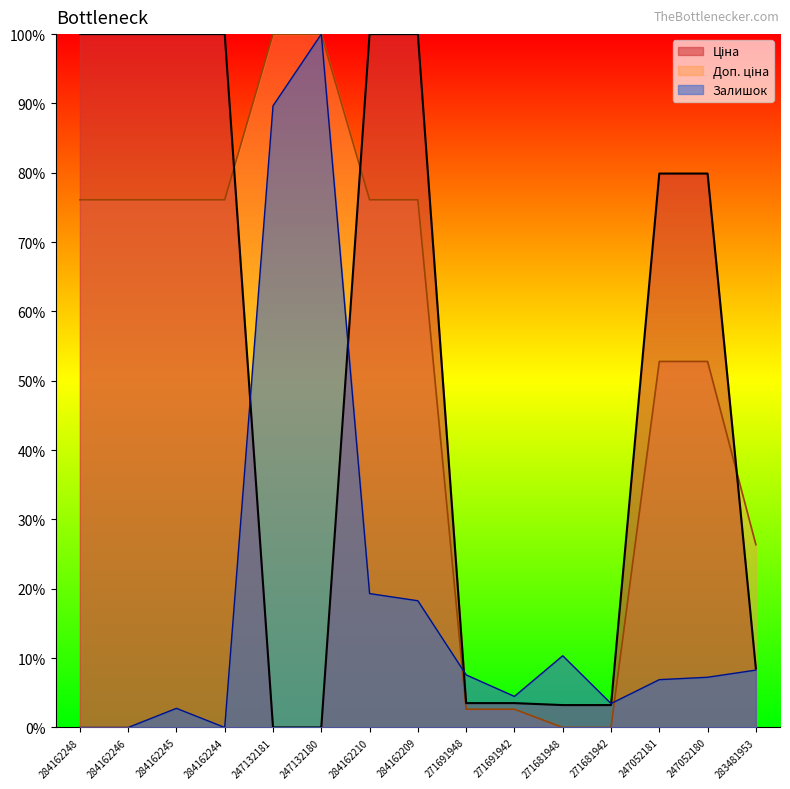

Rank the series at 247052181 from lowest to highest value.

Залишок, Доп. ціна, Ціна